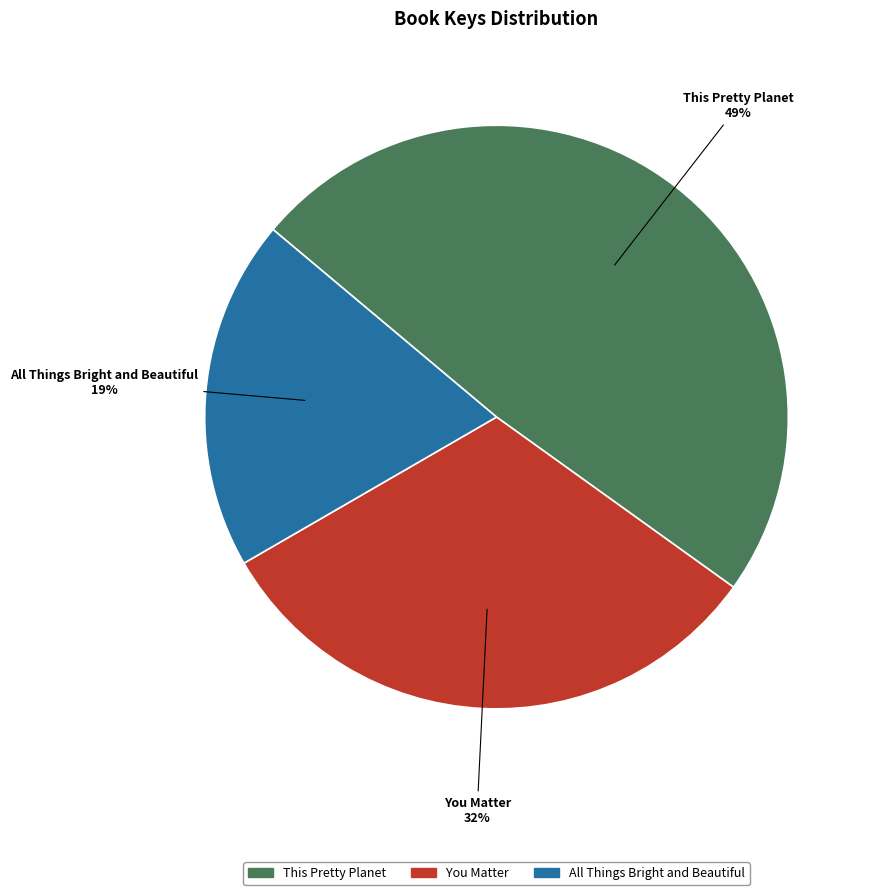

Rank the categories by value from lowest to highest.

All Things Bright and Beautiful, You Matter, This Pretty Planet